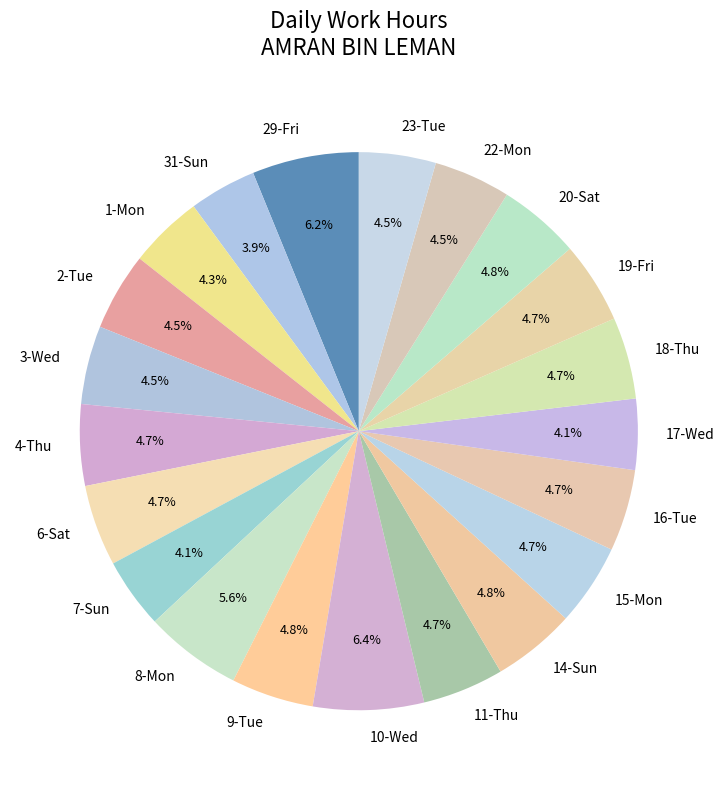

Is the sum of 22-Mon and 7-Sun greater than half?

No